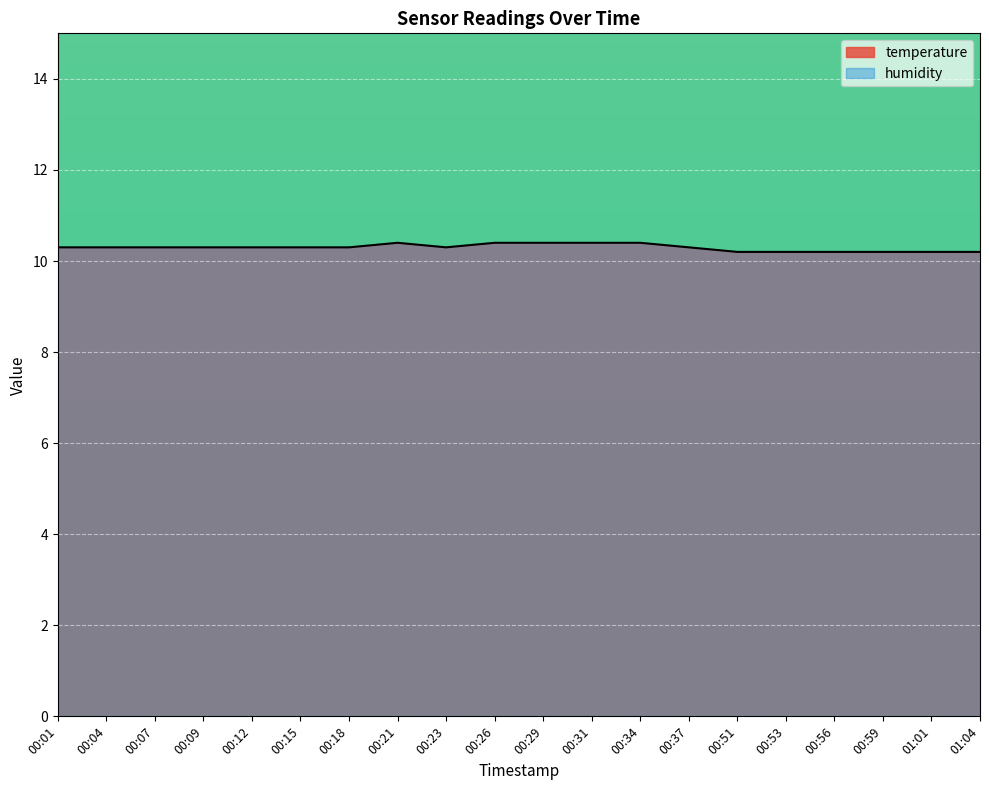

What is the label of the 10th point from the right?

00:29